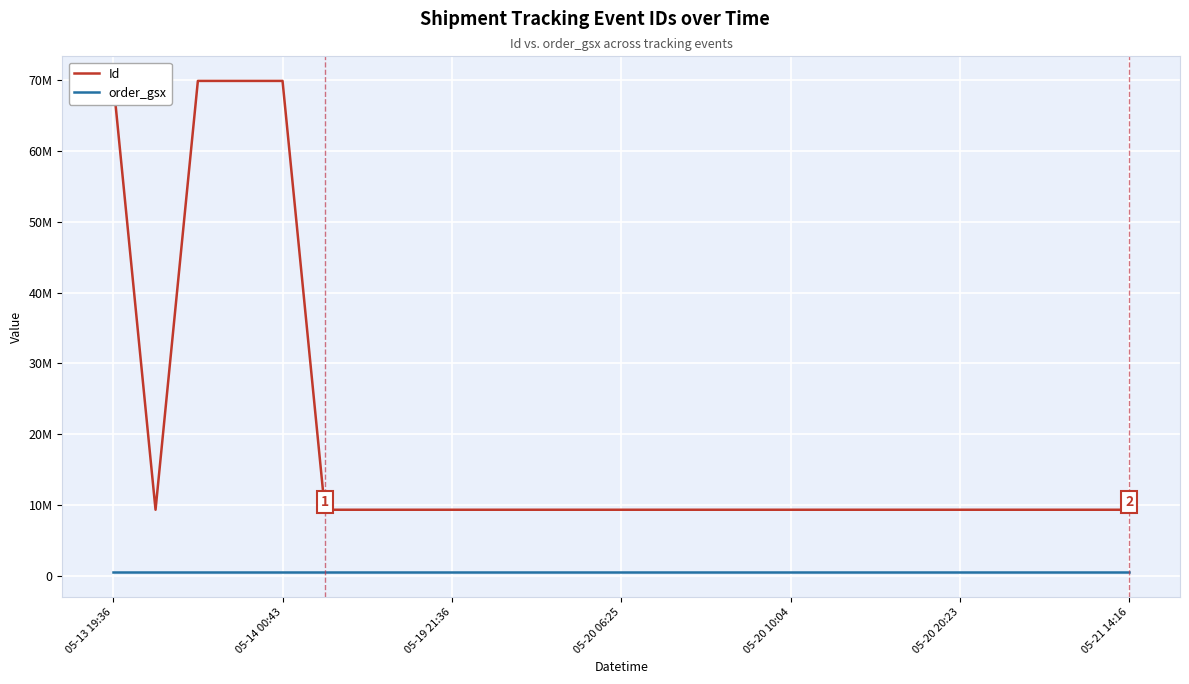

Reading right to left, transcribe all the data shown in this chart.

Id: 9354560	9354559	9354558	9354557	9354556	9354555	9354554	9354553	9354552	9354551	9354550	9354549	9354548	9354547	9354546	9354545	9354543	9354542	9354541	9354540	69855502	69855504	69855503	9354539	69855505
order_gsx: 509461	509461	509461	509461	509461	509461	509461	509461	509461	509461	509461	509461	509461	509461	509461	509461	509461	509461	509461	509461	509461	509461	509461	509461	509461